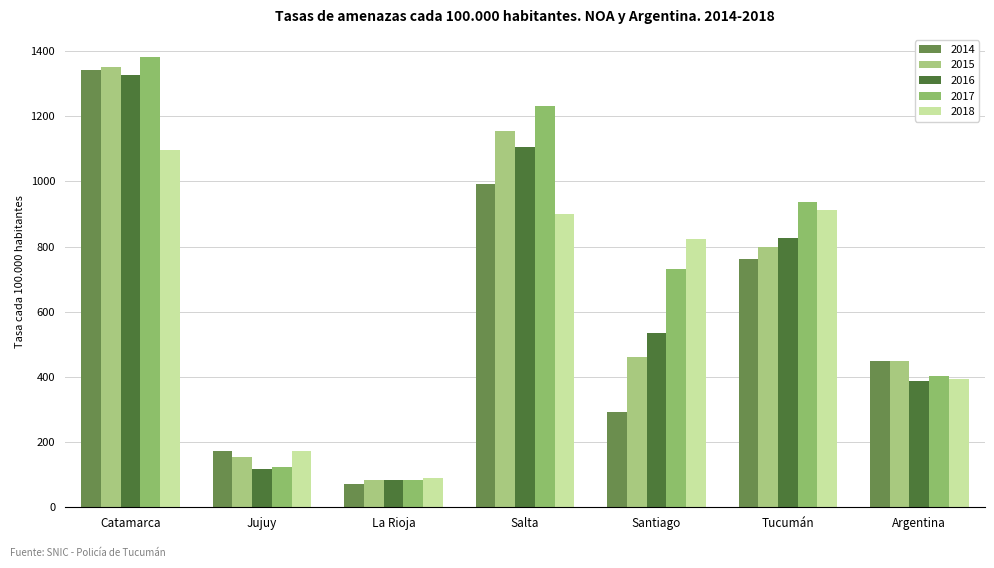

Is it true that 2018 equals 557.0 at Catamarca?

False